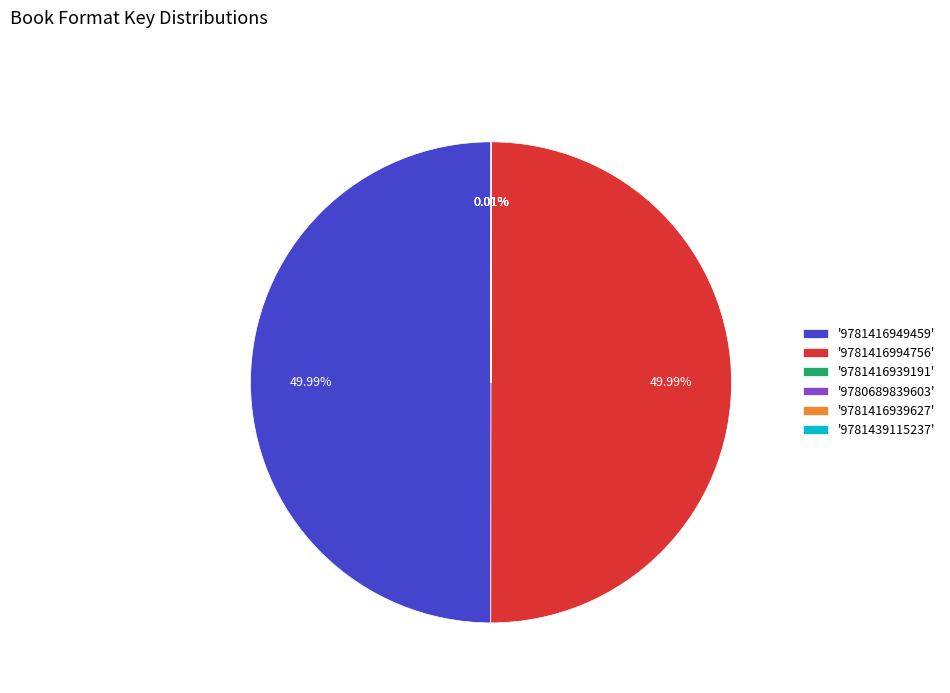

Approximately how many times larger is the value at '9781416949459' compared to '9781416994756'?

1.0